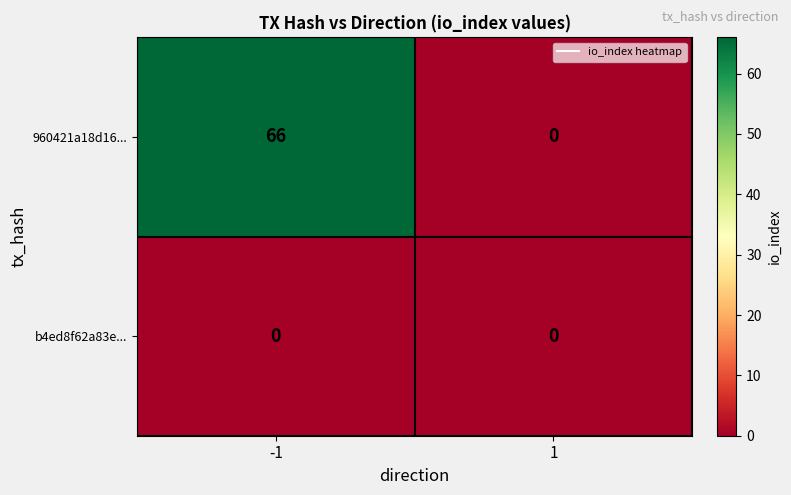

Is it true that b4ed8f62a83e... equals 0 at -1?

True